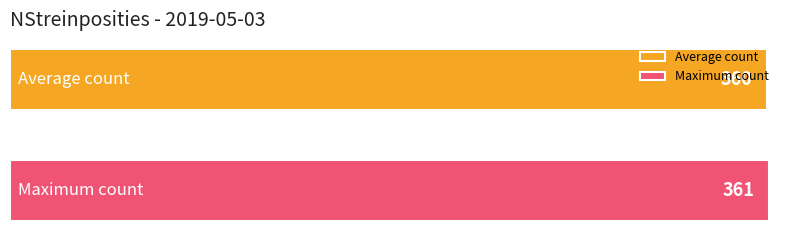

What is the lowest value of the Maximum count series?

361